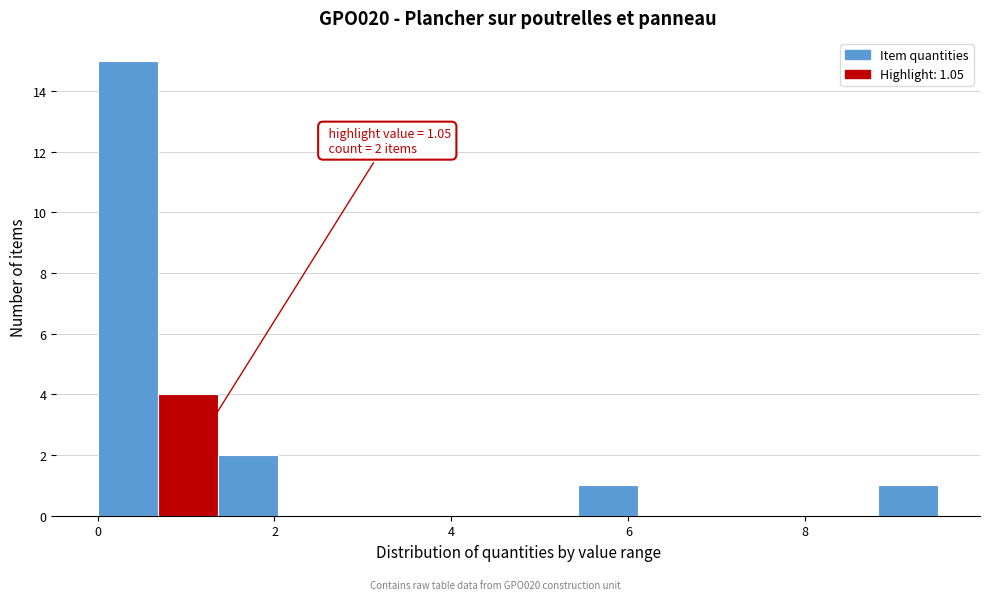

Around what value on the x-axis is the tallest bar? Give the approximate position of its centre, as read against the axis.

0.4